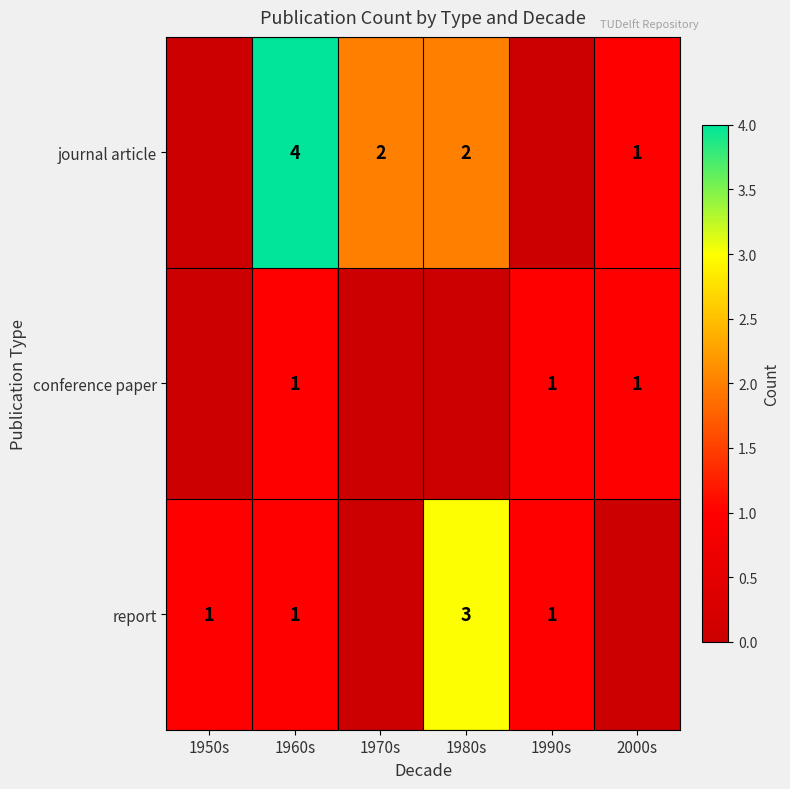

Which label corresponds to the smallest value in the chart?

1950s